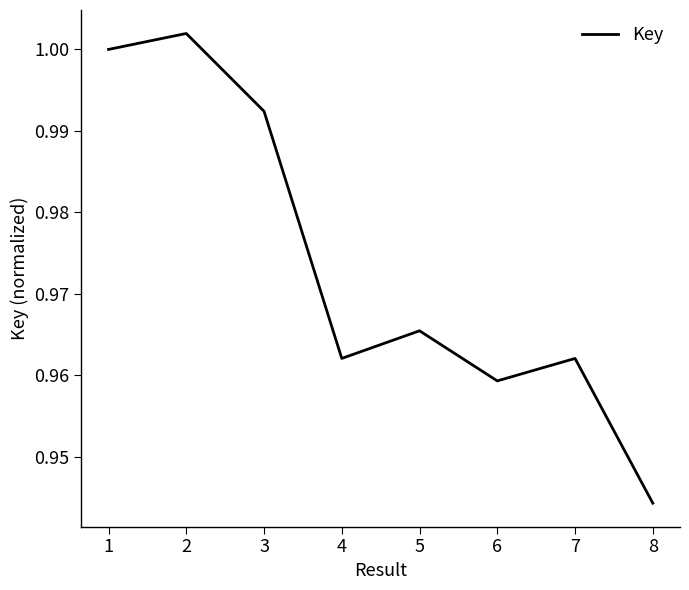

Which label corresponds to the largest value in the chart?

2